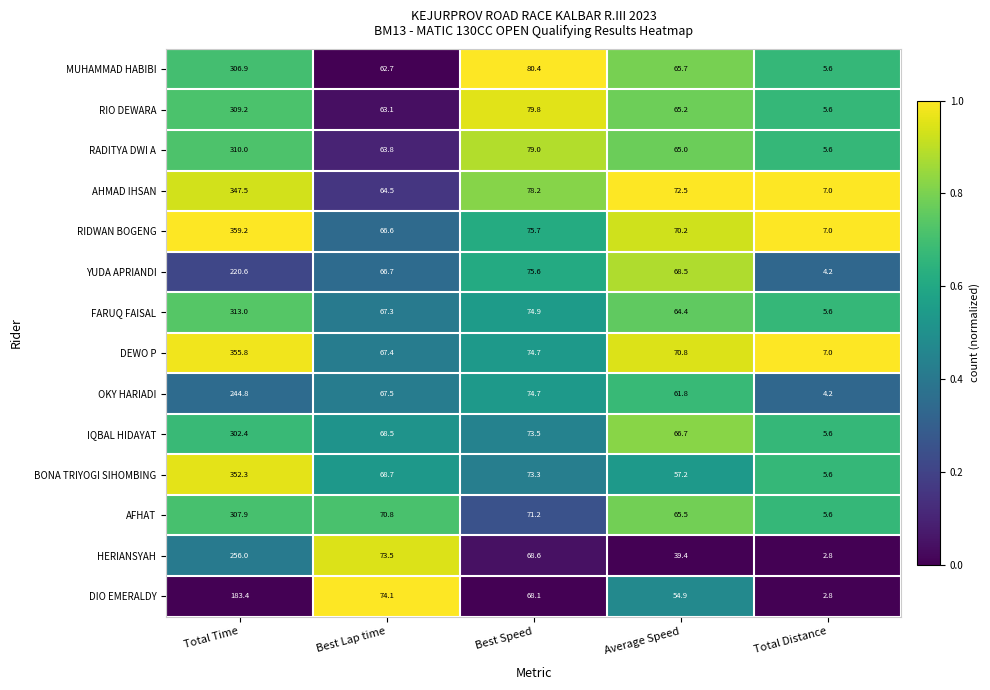

What is the maximum value shown in the chart?

359.2